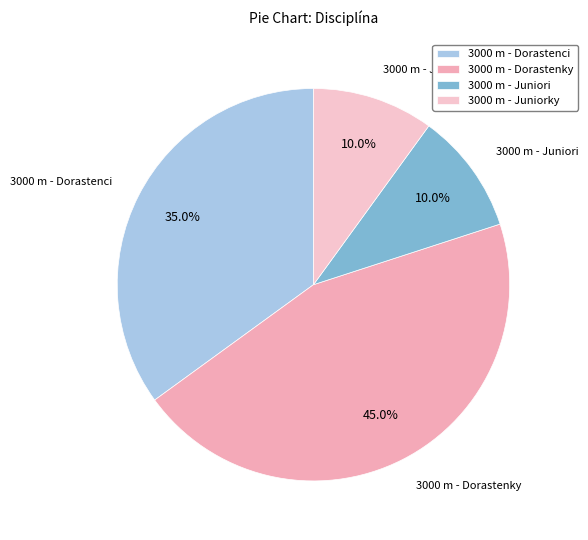

Is 3000 m - Dorastenky the majority of the pie?

No